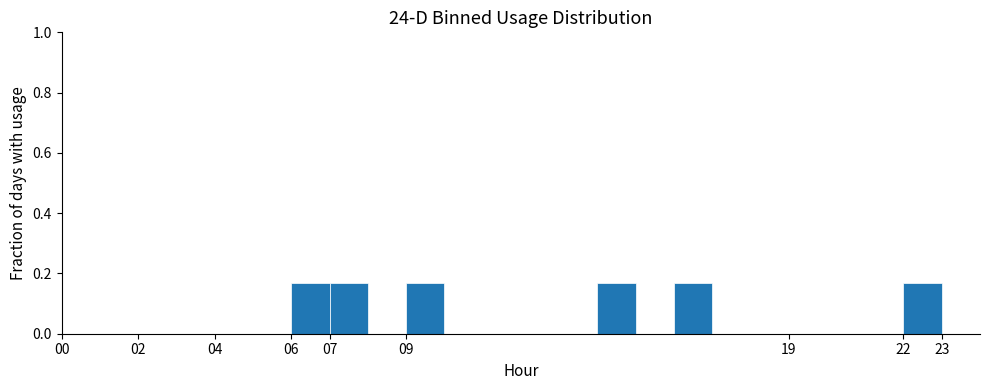

Reading left to right, transcribe this chart: for each bar, give the range it covers on the x-axis and its height. The values are not printed on the chart, so give them approximately, as read against the axis.

0 to 1: 0
1 to 2: 0
2 to 3: 0
3 to 4: 0
4 to 5: 0
5 to 6: 0
6 to 7: 0.16
7 to 8: 0.16
8 to 9: 0
9 to 10: 0.16
10 to 11: 0
11 to 12: 0
12 to 13: 0
13 to 14: 0
14 to 15: 0.16
15 to 16: 0
16 to 17: 0.16
17 to 18: 0
18 to 19: 0
19 to 20: 0
20 to 21: 0
21 to 22: 0
22 to 23: 0.16
23 to 24: 0